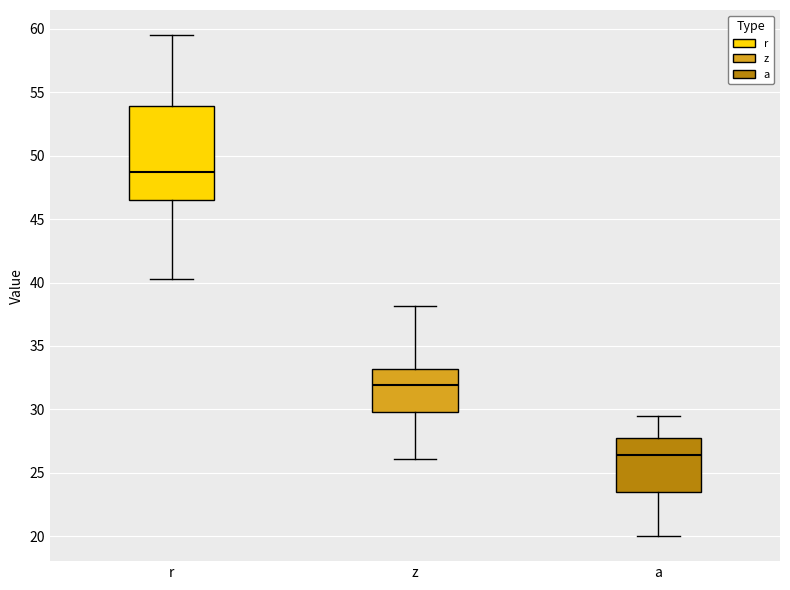

Reading left to right, read every box against the y-axis: the position of its median line, the range the box covers, and the ends of its whiskers. The values are not printed on the chart, so give them approximately, as read against the axis.

r: median 48.5, box 46.5 to 54.0, whiskers 40.5 to 59.5
z: median 32.0, box 30.0 to 33.0, whiskers 26.0 to 38.0
a: median 26.5, box 23.5 to 27.5, whiskers 20.0 to 29.5